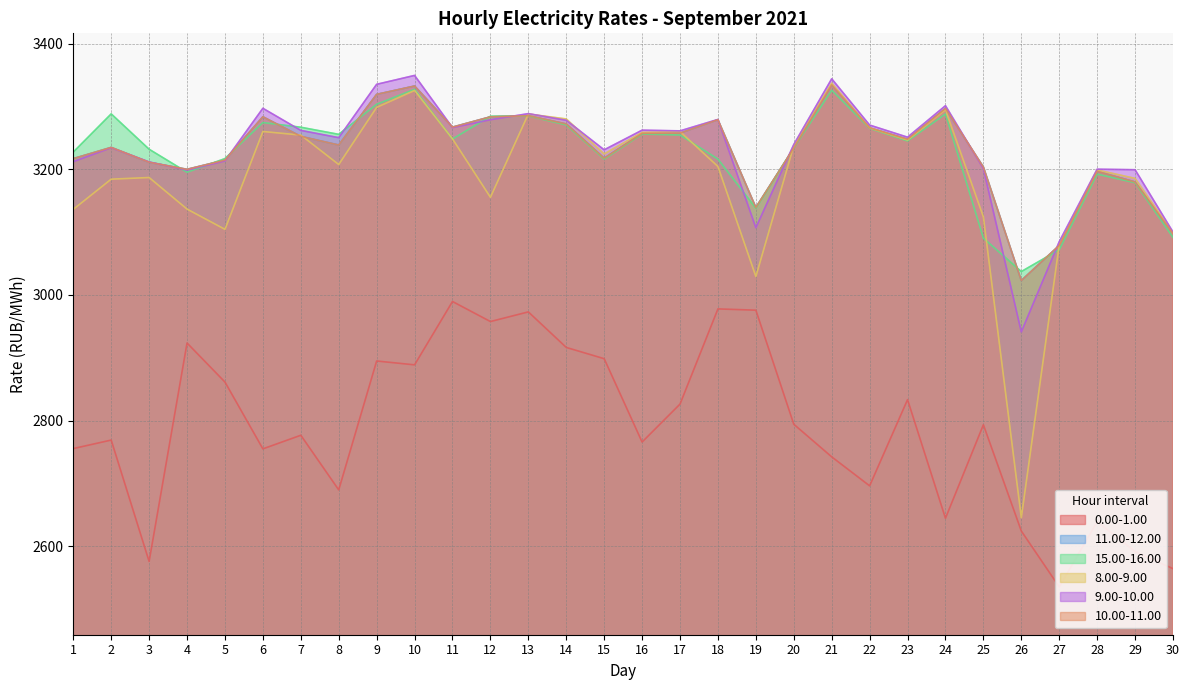

True or false: 9.00-10.00 has a value of 5439.2 at 9.

False